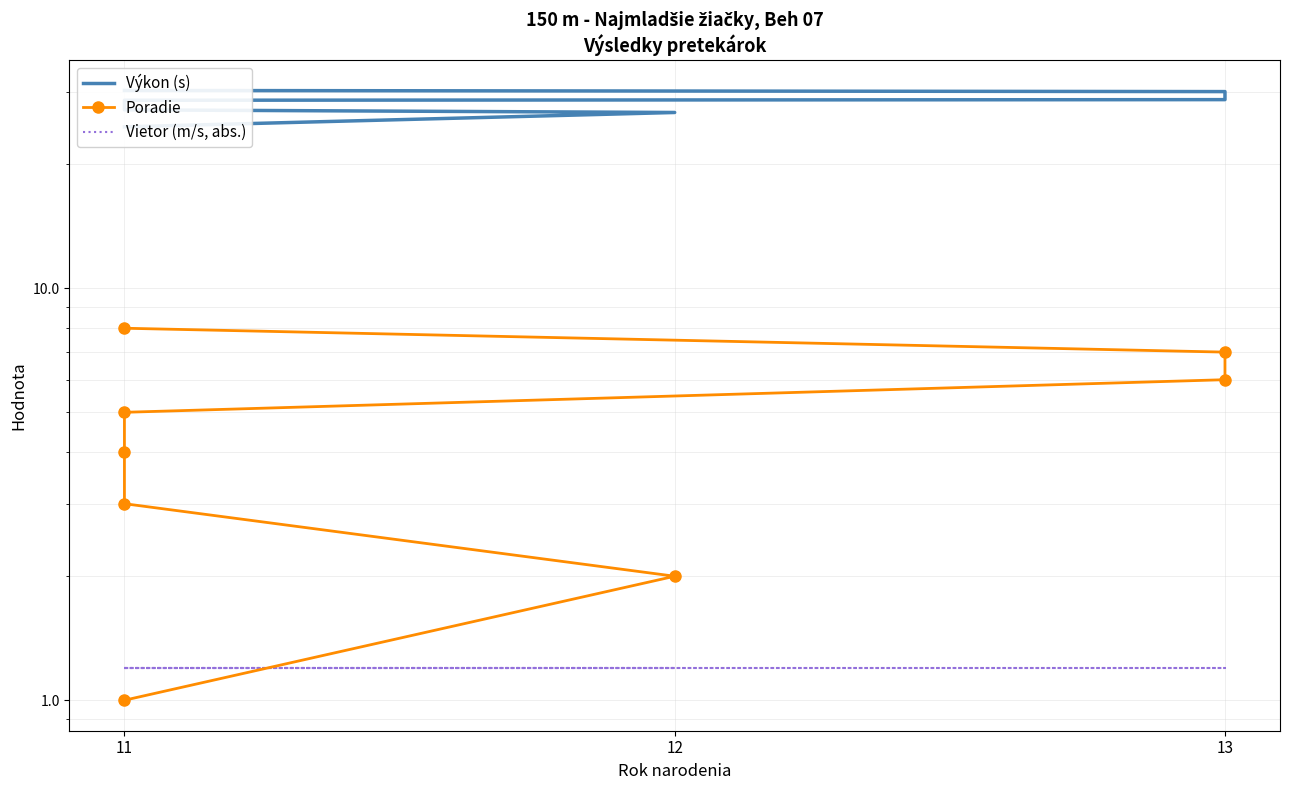

What is the smallest value displayed?

1.0